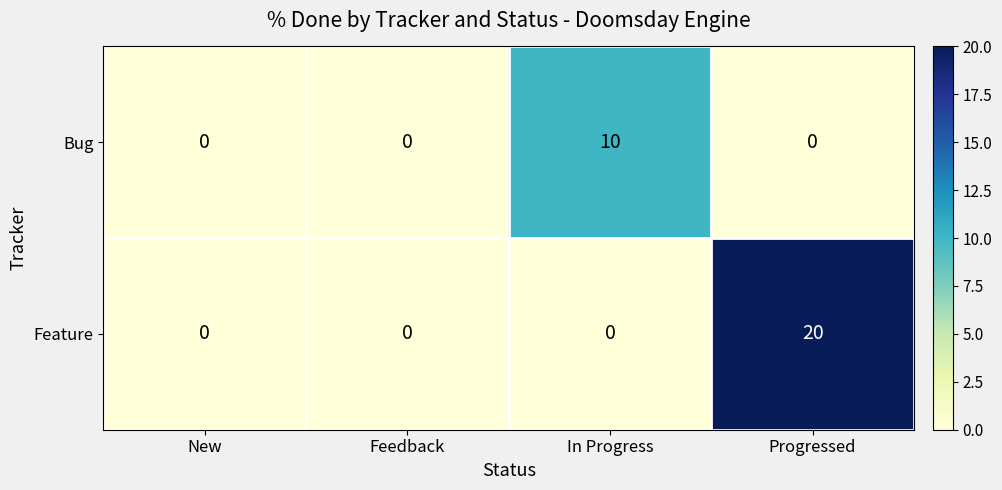

How many distinct data groups are displayed?

2